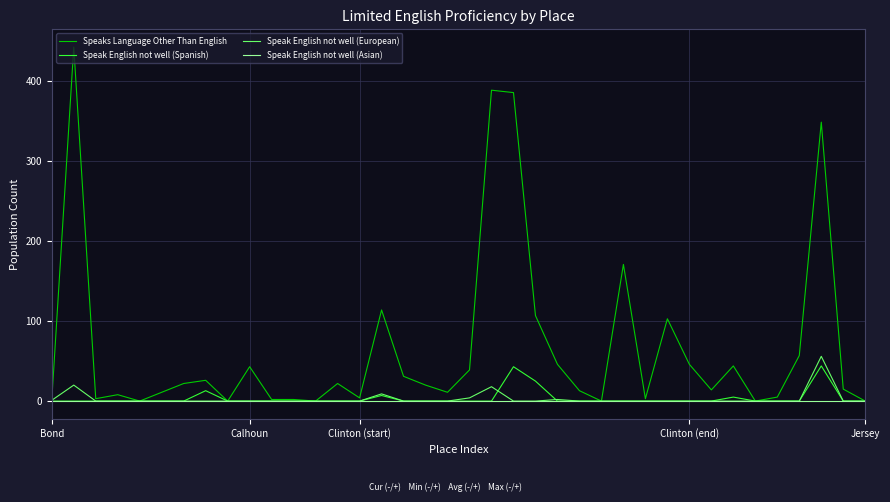

What is the maximum value shown in the chart?

443